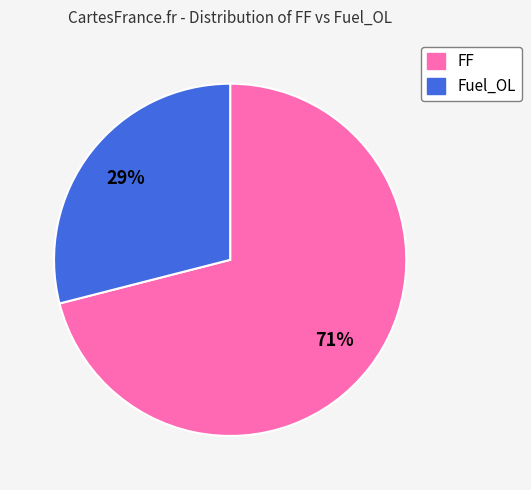

To the nearest percent, what portion does Fuel_OL represent?

29%